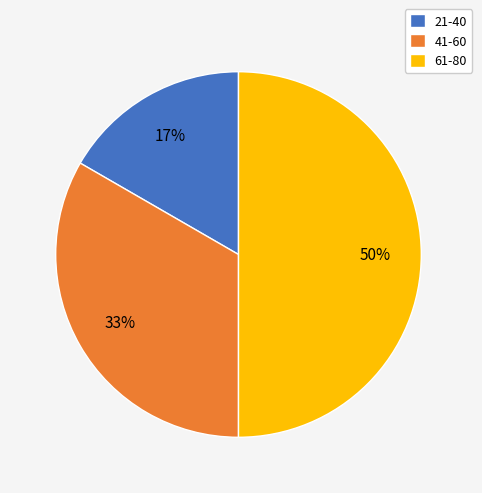

Does 41-60 represent more than half of the total?

No